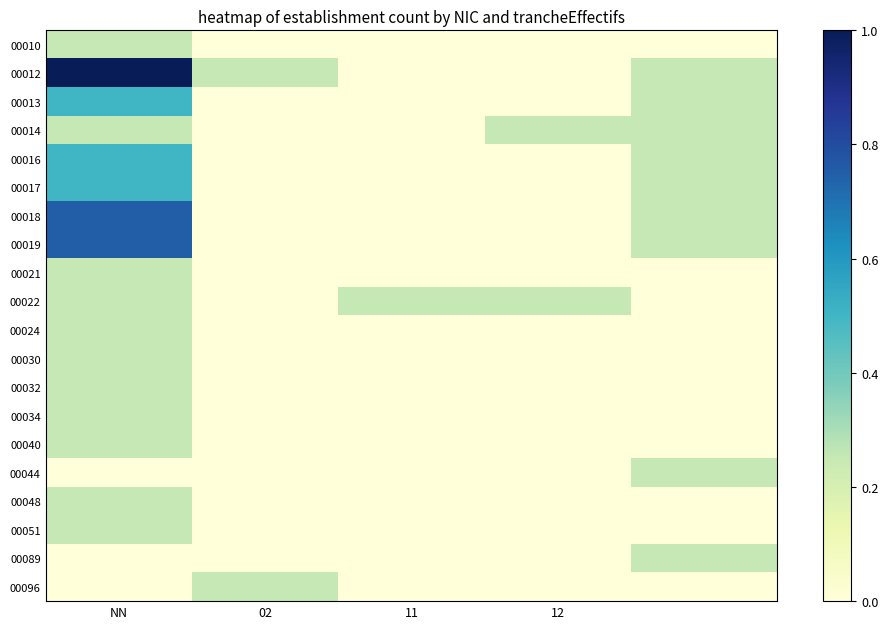

Reading left to right, what are all the values shown in this chart?

00010: 0.2	0.0	0.0	0.0	0.0
00012: 1.0	0.2	0.0	0.0	0.2
00013: 0.5	0.0	0.0	0.0	0.2
00014: 0.2	0.0	0.0	0.2	0.2
00016: 0.5	0.0	0.0	0.0	0.2
00017: 0.5	0.0	0.0	0.0	0.2
00018: 0.8	0.0	0.0	0.0	0.2
00019: 0.8	0.0	0.0	0.0	0.2
00021: 0.2	0.0	0.0	0.0	0.0
00022: 0.2	0.0	0.2	0.2	0.0
00024: 0.2	0.0	0.0	0.0	0.0
00030: 0.2	0.0	0.0	0.0	0.0
00032: 0.2	0.0	0.0	0.0	0.0
00034: 0.2	0.0	0.0	0.0	0.0
00040: 0.2	0.0	0.0	0.0	0.0
00044: 0.0	0.0	0.0	0.0	0.2
00048: 0.2	0.0	0.0	0.0	0.0
00051: 0.2	0.0	0.0	0.0	0.0
00089: 0.0	0.0	0.0	0.0	0.2
00096: 0.0	0.2	0.0	0.0	0.0